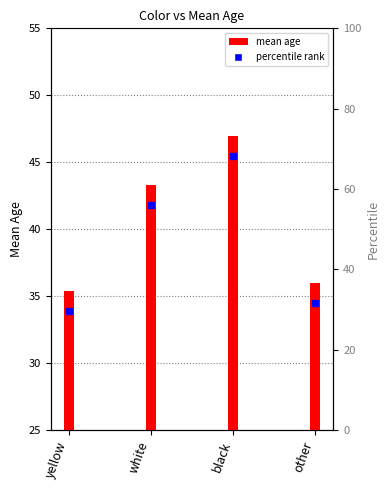

Where is the data nearest to the value 41?

white